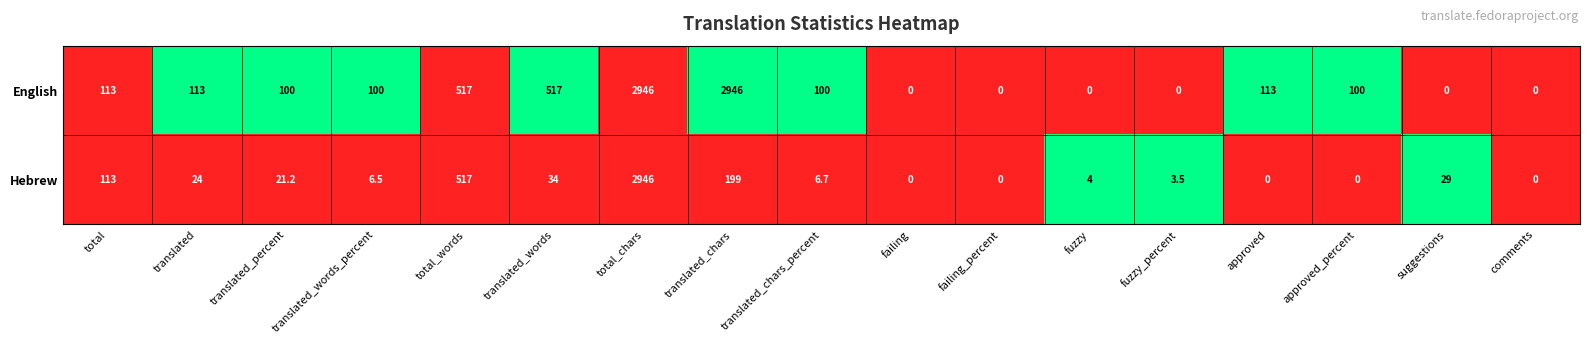

What is the approximate value of Hebrew at translated_percent?

21.2